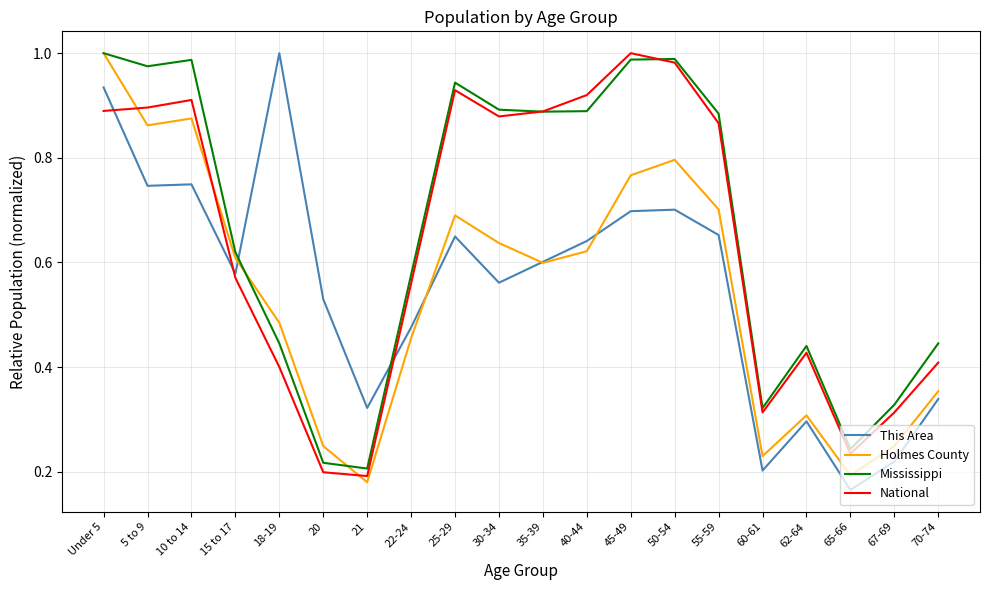

What position from the right is 40-44?

9